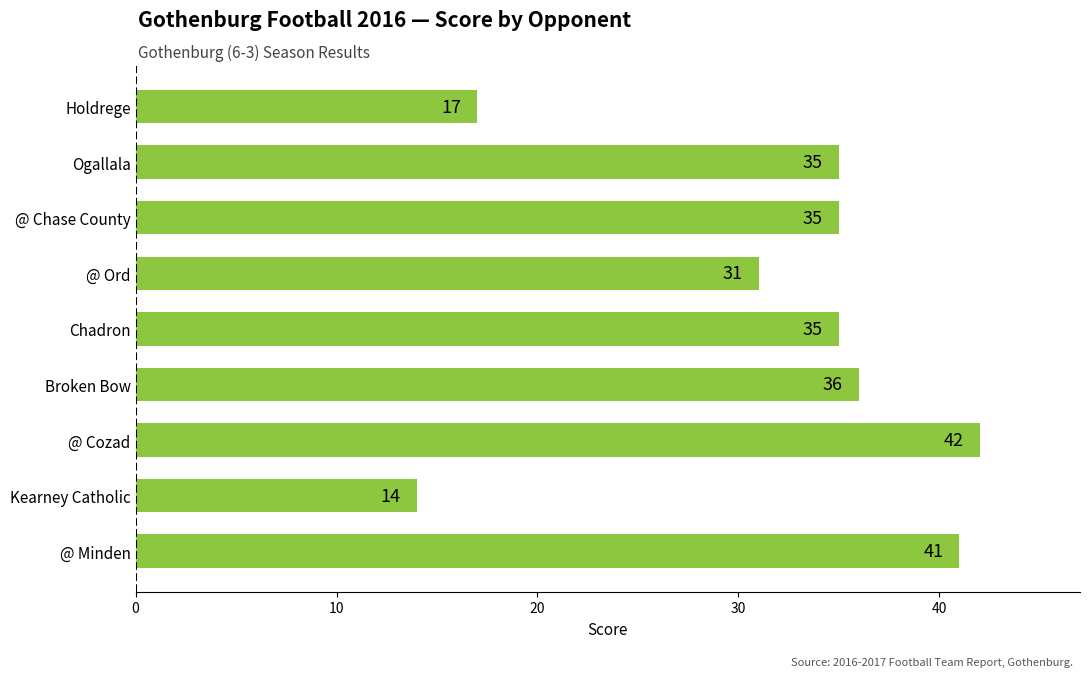

What is the maximum value shown in the chart?

42